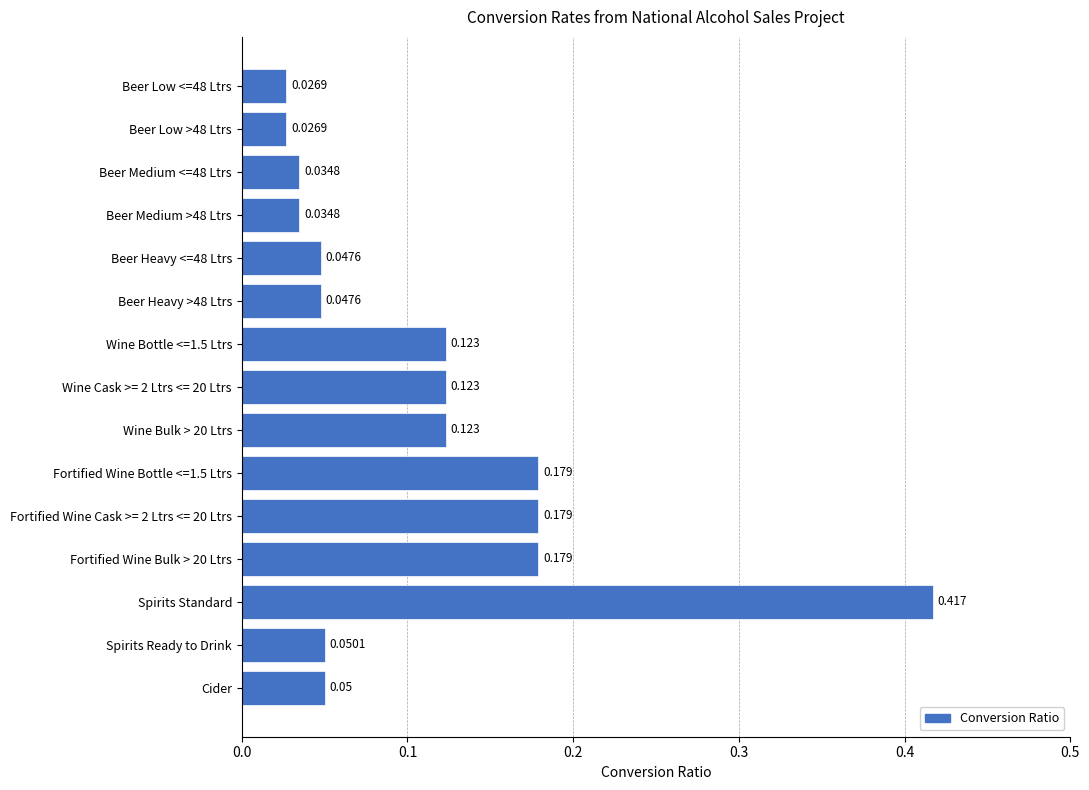

At which category does the chart reach its peak across all series?

Spirits Standard